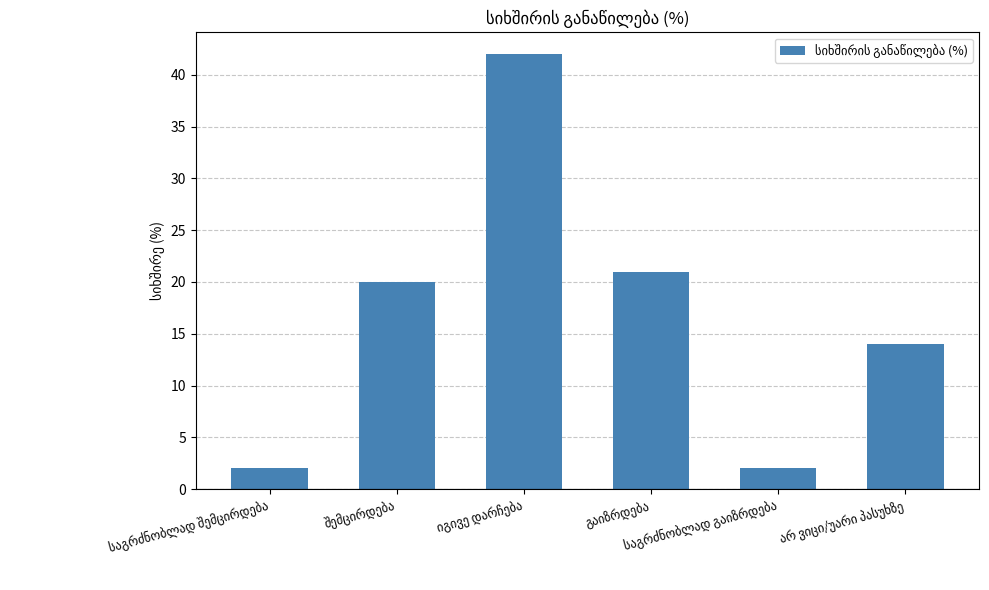

What is the greatest value displayed?

42